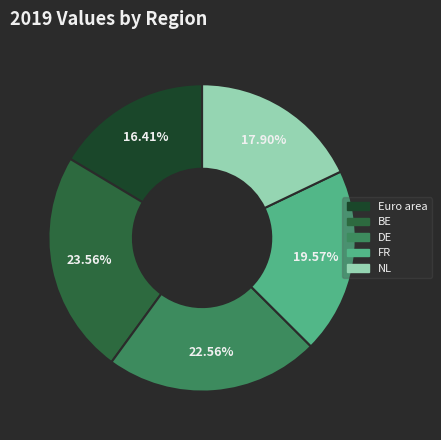

What percentage is the Euro area slice, to the nearest percent?

16%